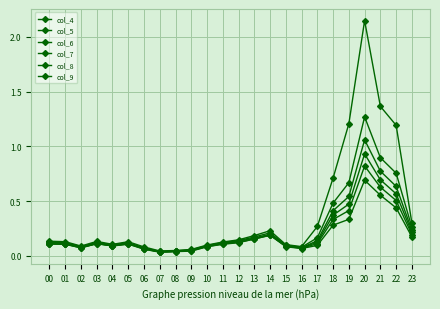

Rank the categories by col_4 value from lowest to highest.

07, 08, 09, 06, 16, 02, 10, 15, 04, 11, 05, 01, 03, 00, 12, 13, 14, 17, 23, 18, 22, 19, 21, 20